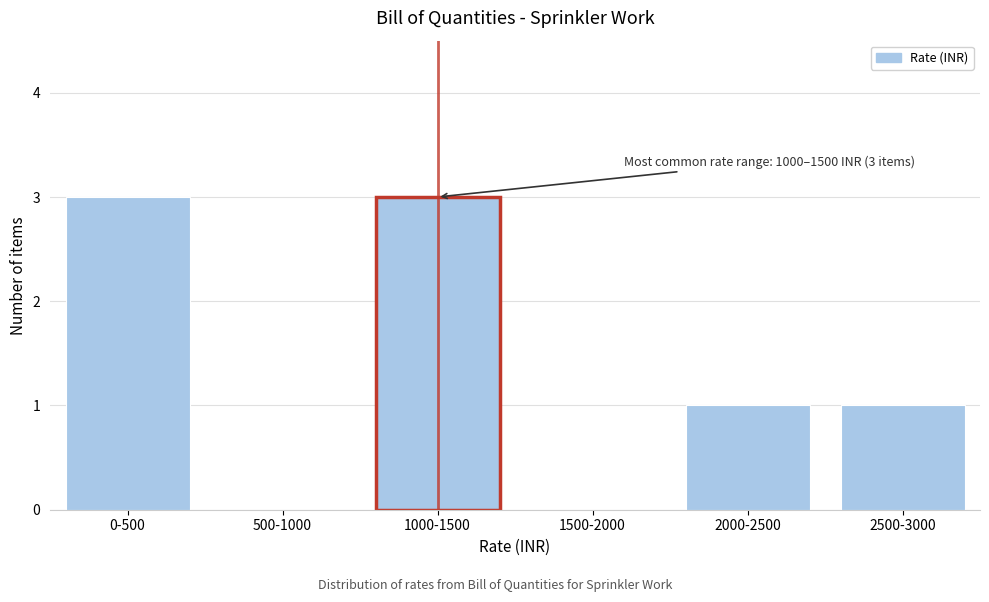

Reading left to right, what are all the values shown in this chart?

0-500=3	500-1000=0	1000-1500=3	1500-2000=0	2000-2500=1	2500-3000=1